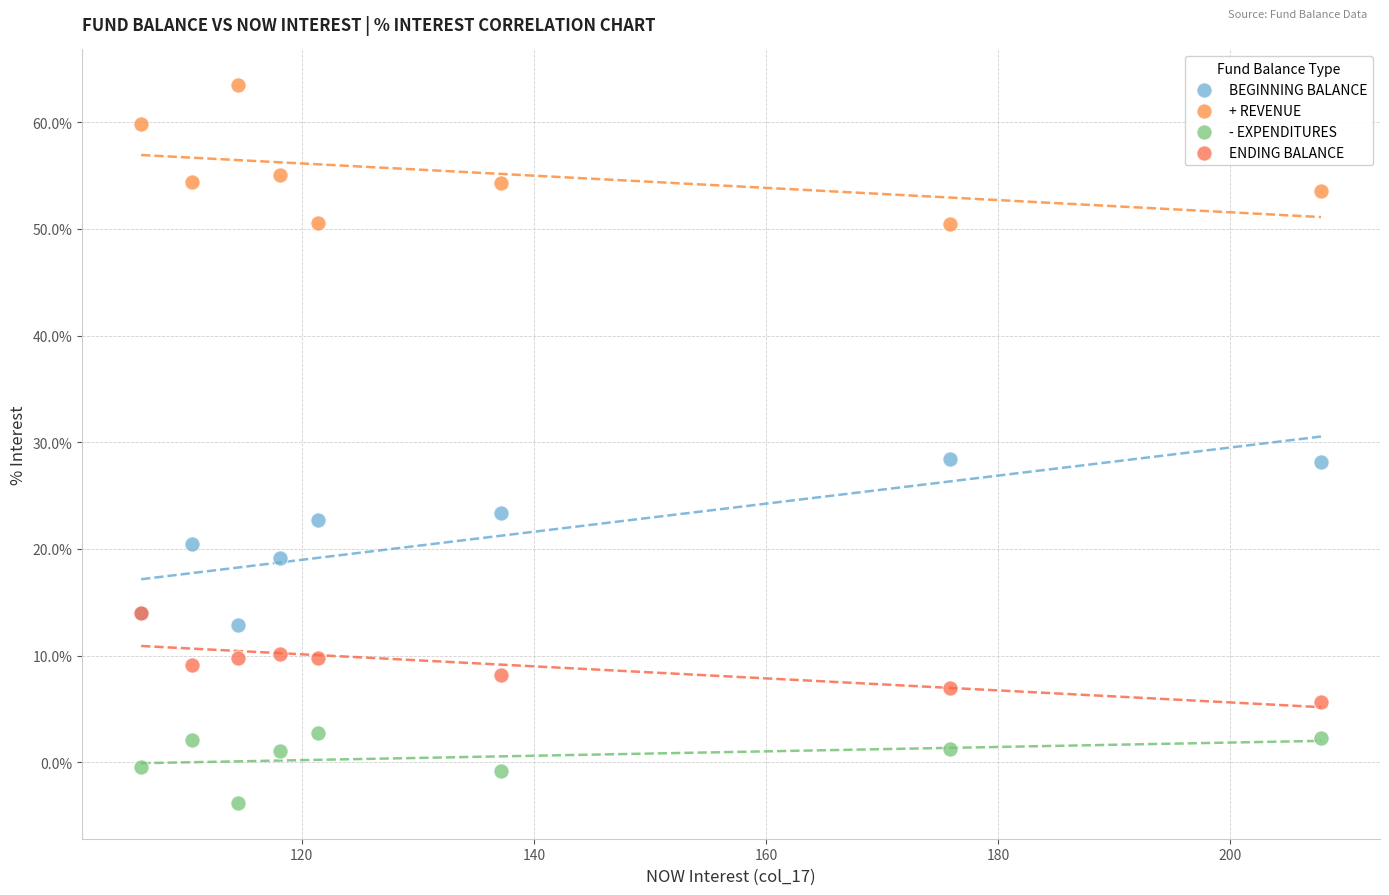

Which series contains the highest Y value?

+ REVENUE